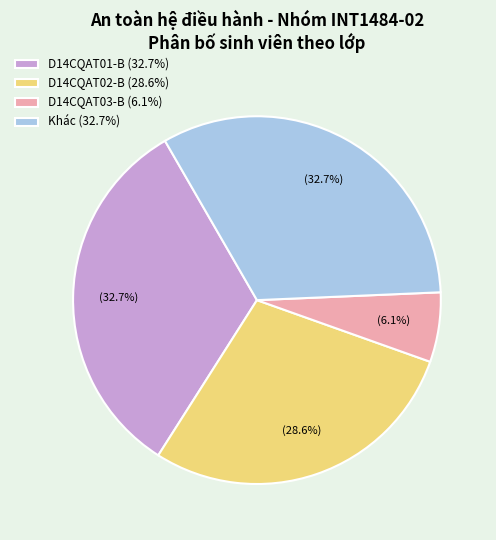

Which category has the smallest portion of the pie?

D14CQAT03-B (6.1%)